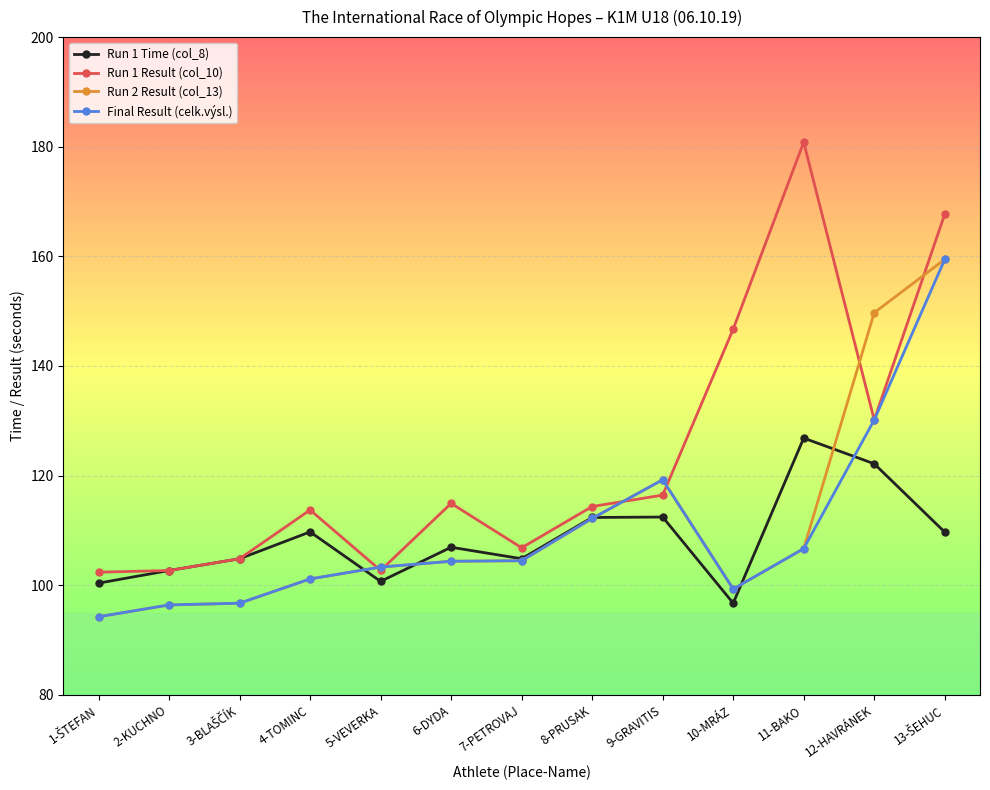

Which label corresponds to the largest value in the chart?

11-BAKO